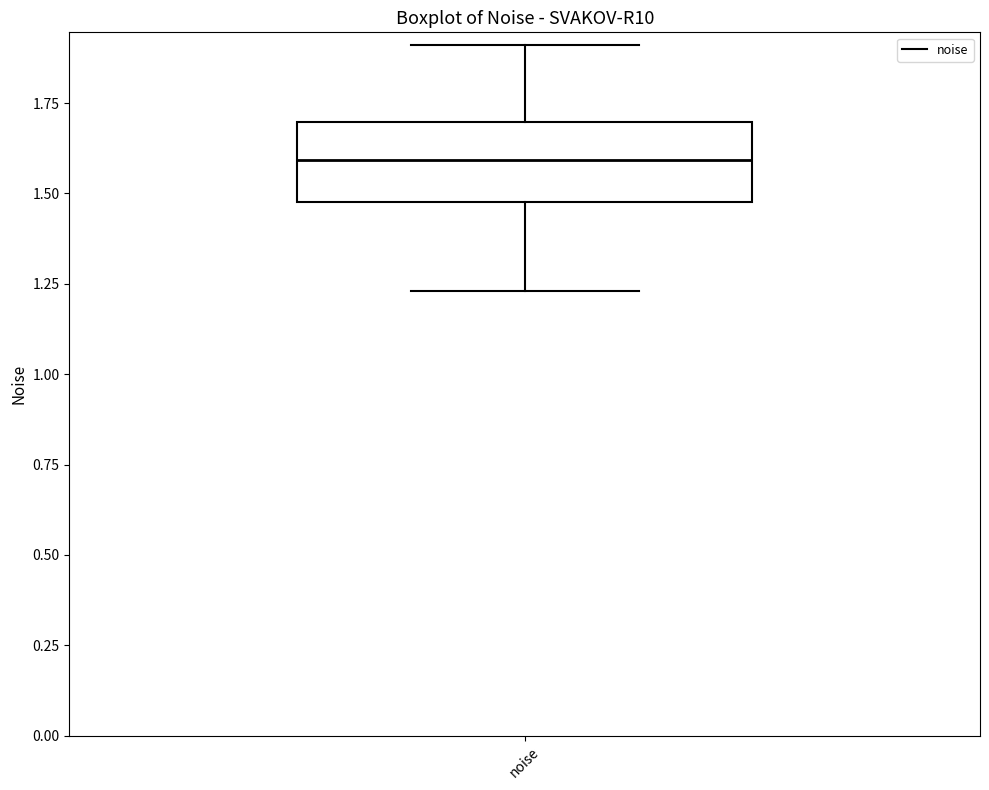

Where does the median line of the box for noise sit on the y-axis? The values are not printed on the chart, so give them approximately, as read against the axis.

1.60